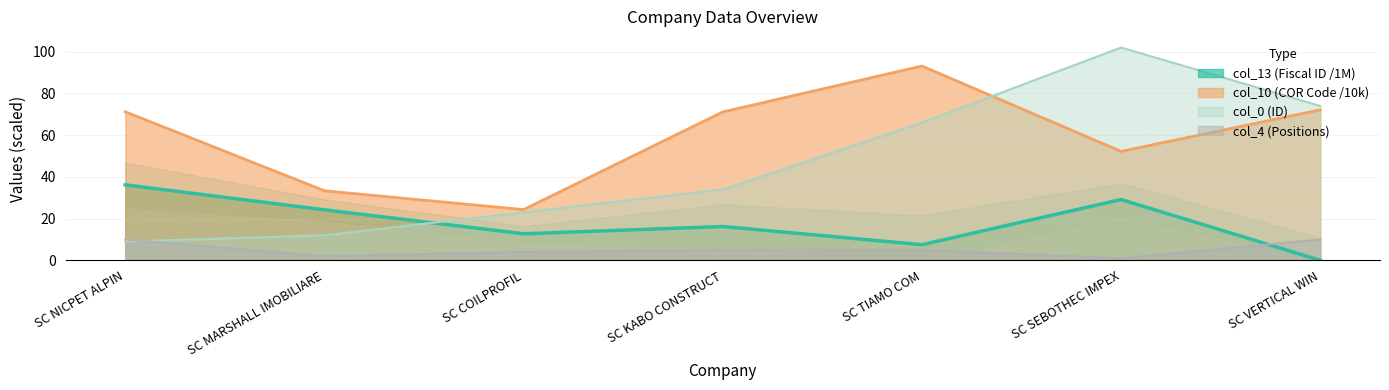

True or false: col_13 (Fiscal ID) and col_4 (Positions) intersect in this chart.

True